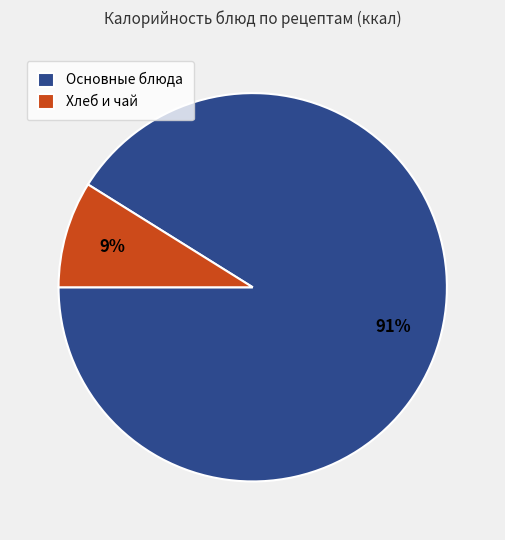

Which has a higher value, Основные блюда or Хлеб и чай?

Основные блюда